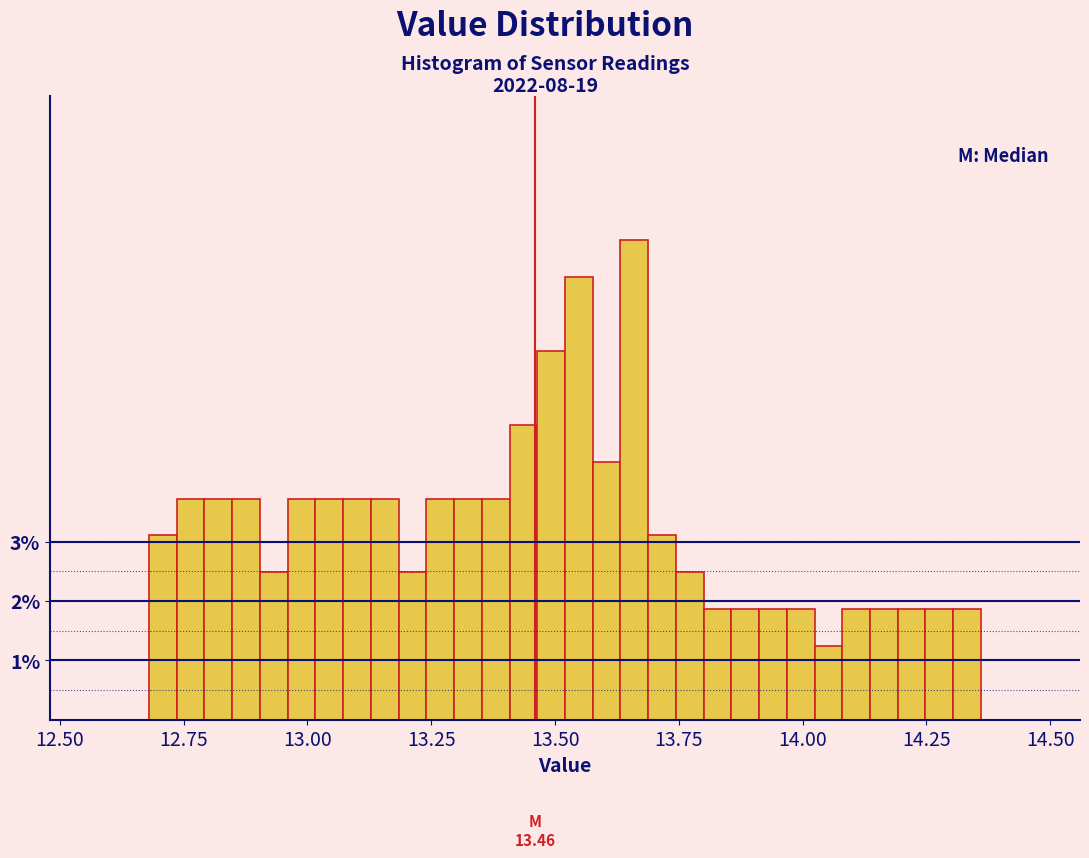

Read against the x-axis, roughly where is the centre of the tallest bar?

13.65